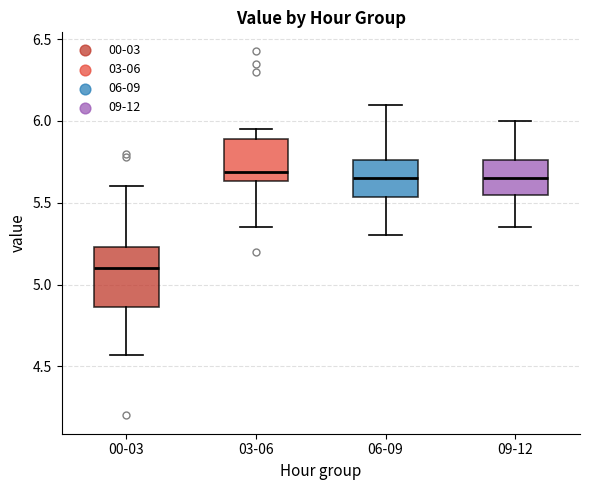

Reading left to right, read every box against the y-axis: the position of its median line, the range the box covers, and the ends of its whiskers. The values are not printed on the chart, so give them approximately, as read against the axis.

00-03: median 5.10, box 4.85 to 5.25, whiskers 4.55 to 5.60
03-06: median 5.70, box 5.65 to 5.90, whiskers 5.35 to 5.95
06-09: median 5.65, box 5.55 to 5.75, whiskers 5.30 to 6.10
09-12: median 5.65, box 5.55 to 5.75, whiskers 5.35 to 6.00